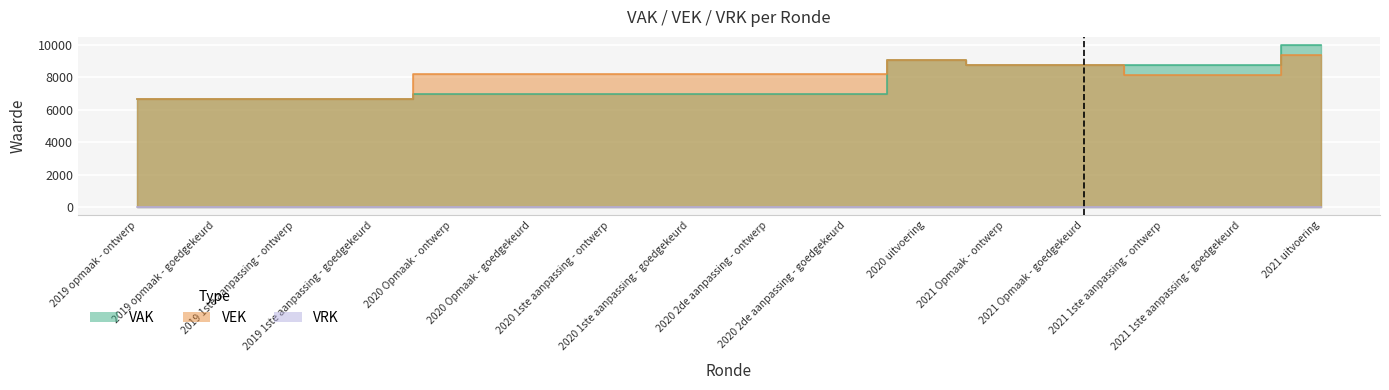

True or false: VAK has more than 2 points higher than both neighbors.

False